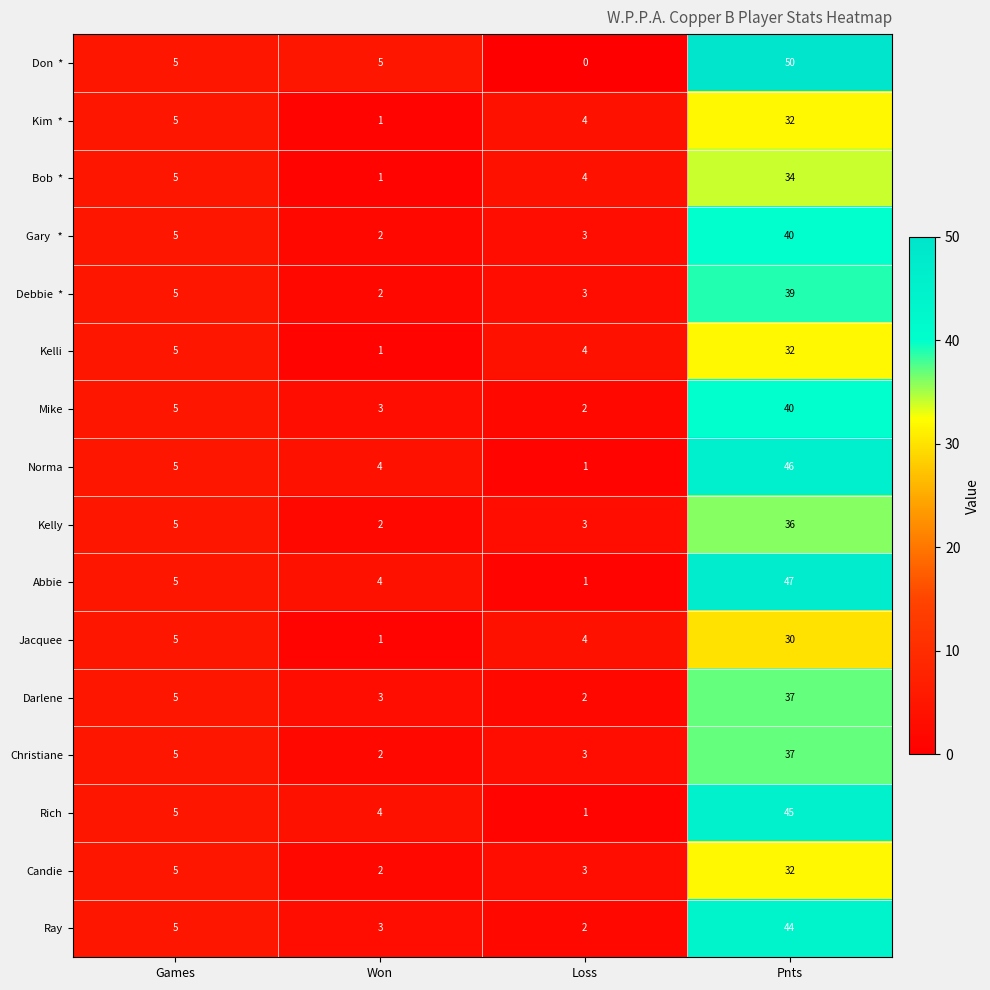

At how many categories does at least one series exceed 20?

1